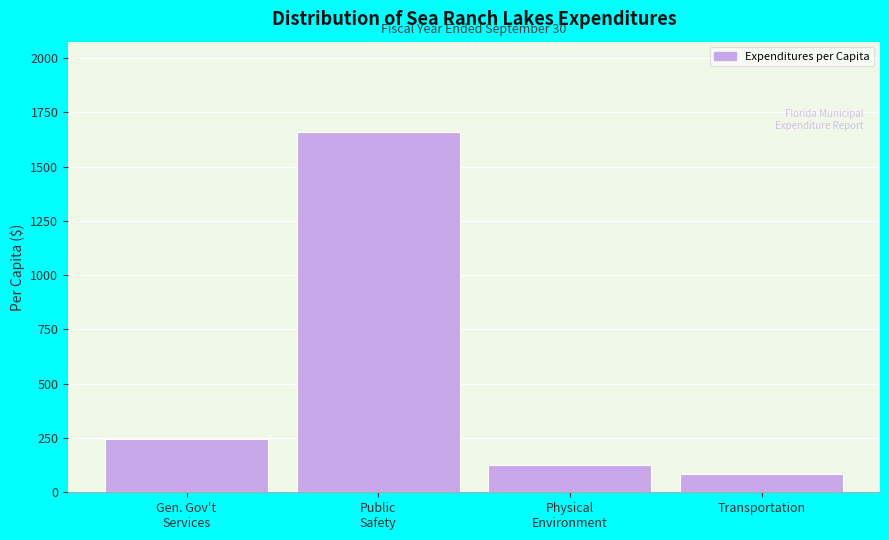

Reading right to left, list all the values displayed in this chart.

83.7	125.8	1660.2	244.2